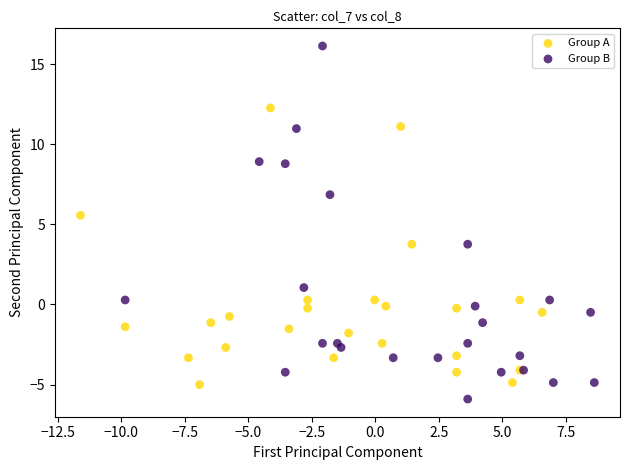

Which series reaches the maximum Y coordinate?

Group B